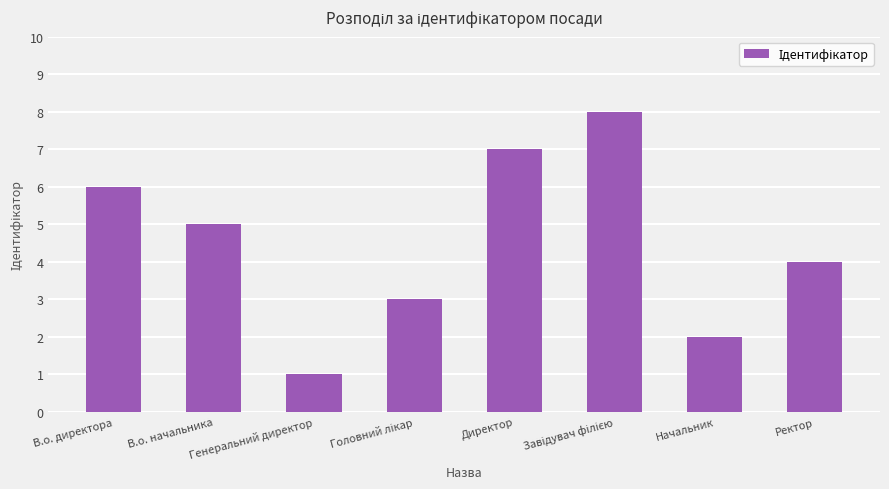

Count the values in the range 3 to 7.

5